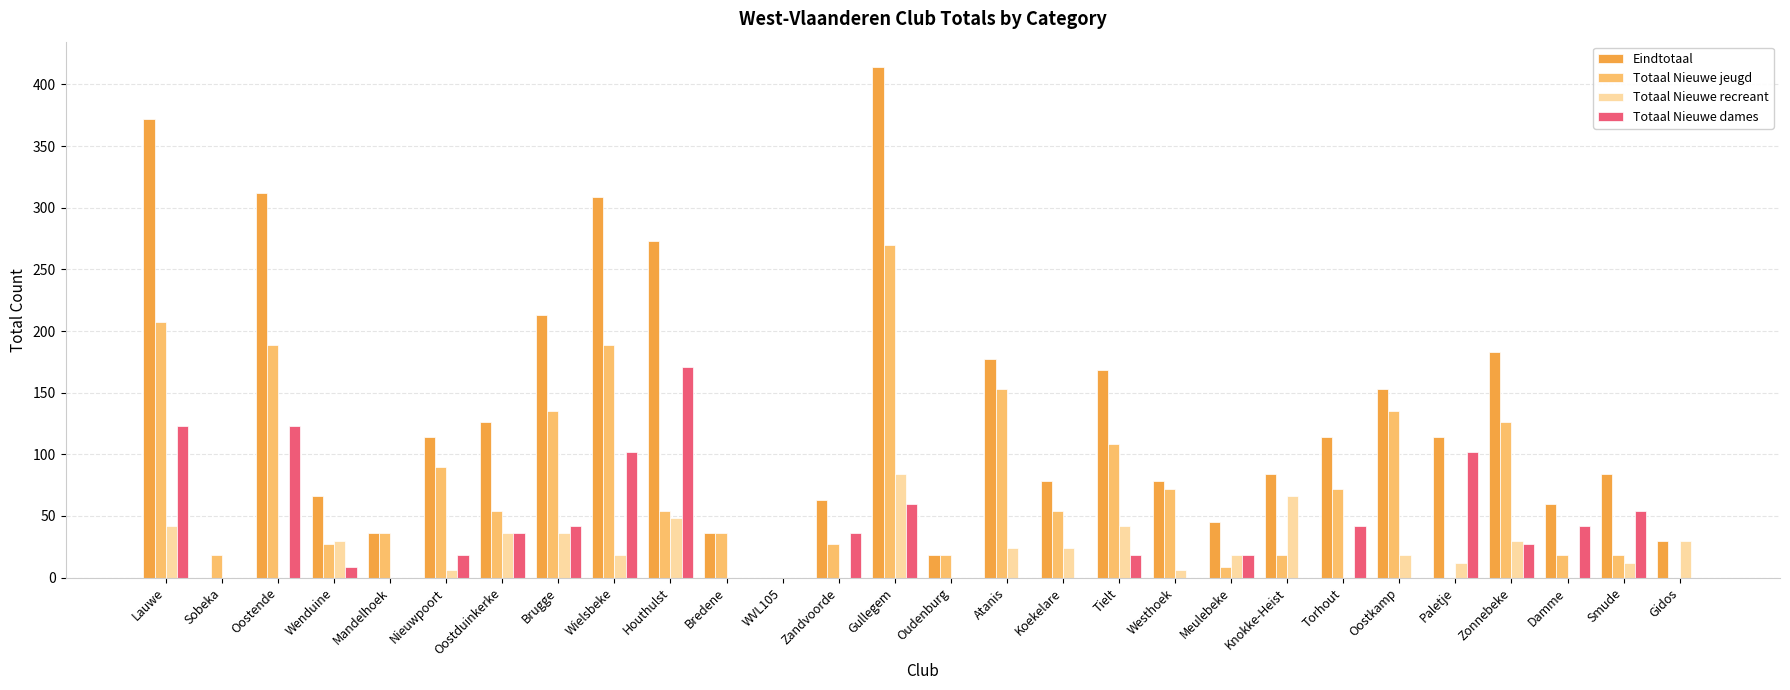

Is the value of Totaal Nieuwe dames at Damme greater than the value of Eindtotaal at Oudenburg?

Yes